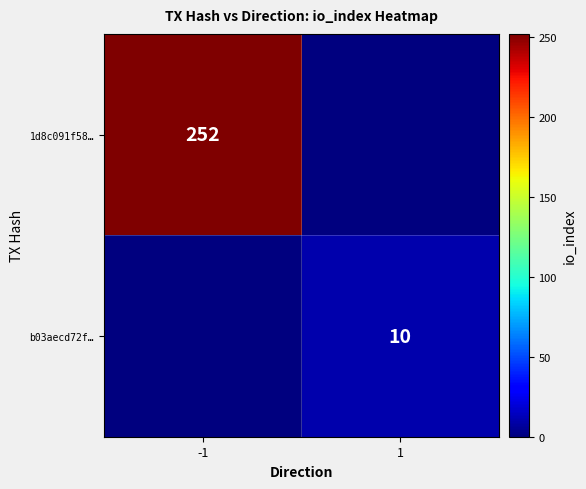

Is the value of 1d8c091f58… at -1 greater than the value of b03aecd72f… at 1?

Yes